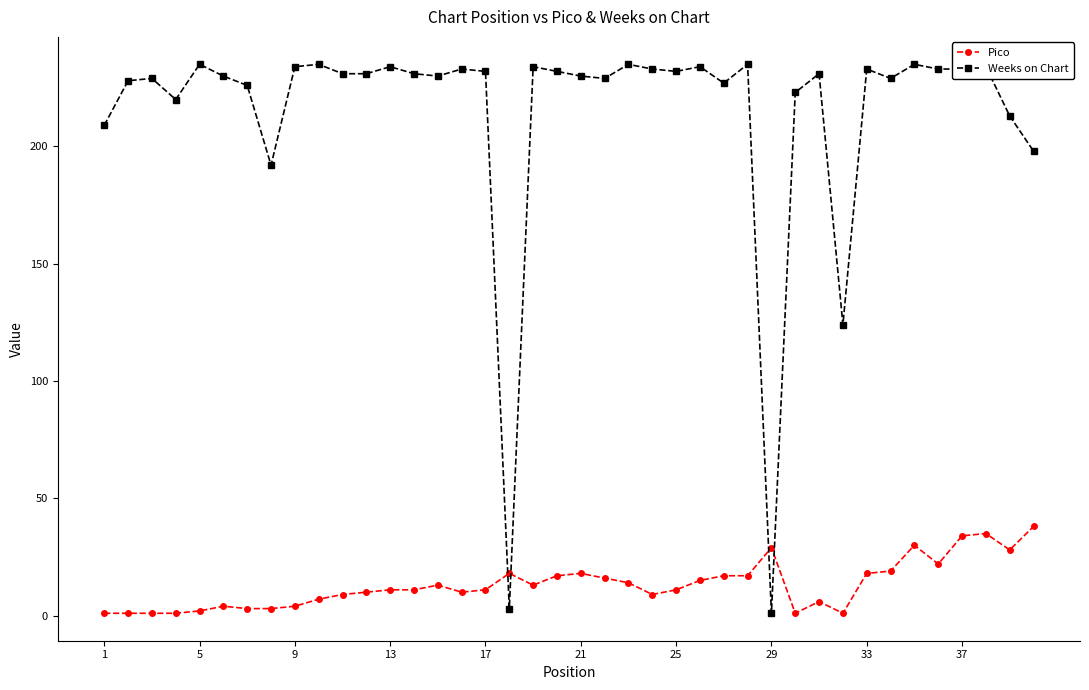

Which series ends up on top after the final intersection of Weeks on Chart and Pico?

Weeks on Chart